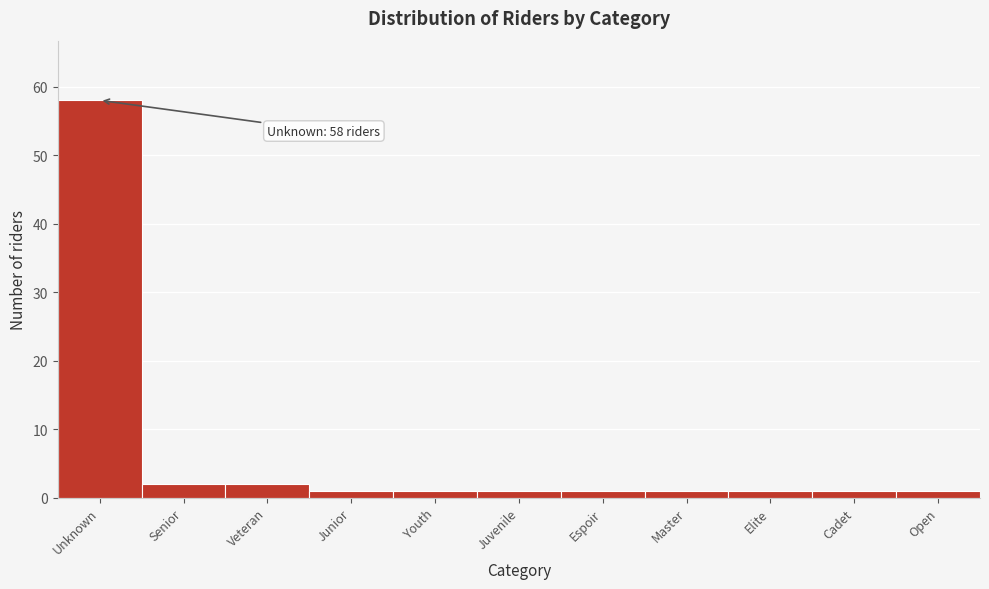

Reading right to left, what are all the values shown in this chart?

1	1	1	1	1	1	1	1	2	2	58